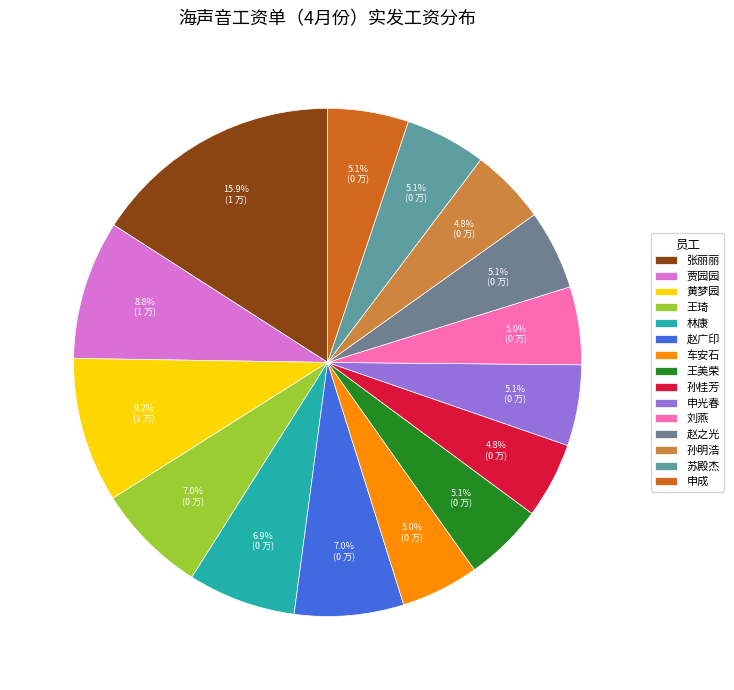

How many slices are in this pie chart?

15